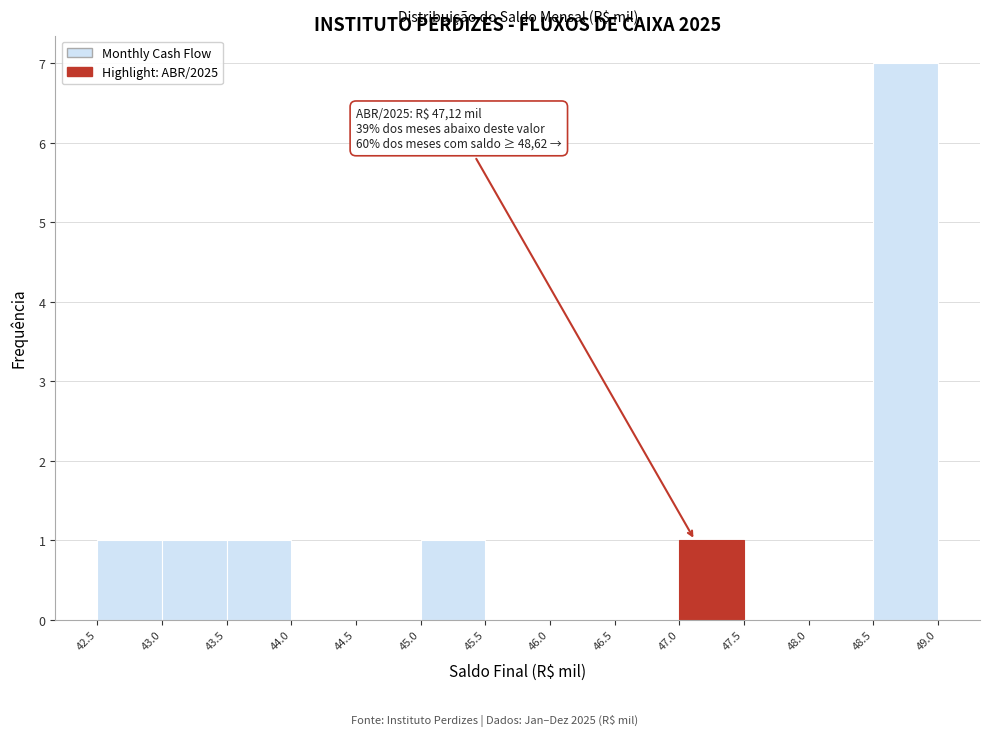

Over which range of the x-axis is the bar tallest?

48.5 to 49.0